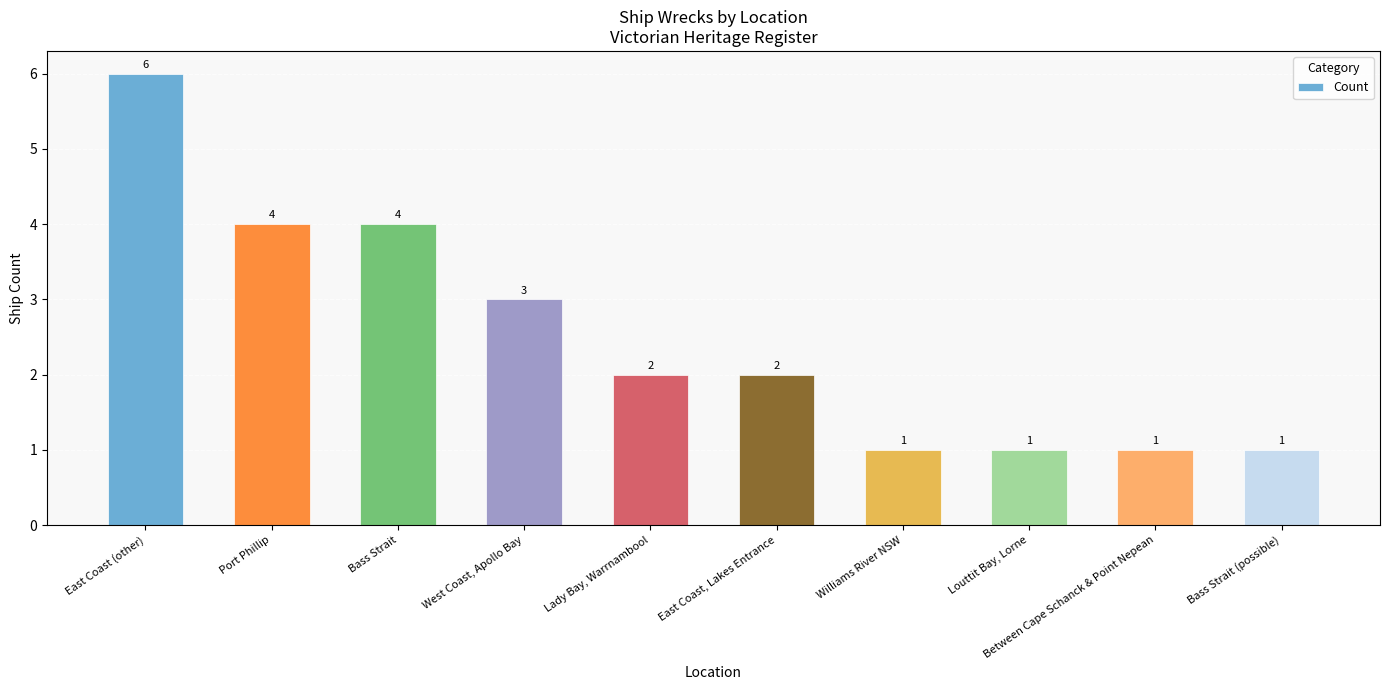

What is the greatest value displayed?

6